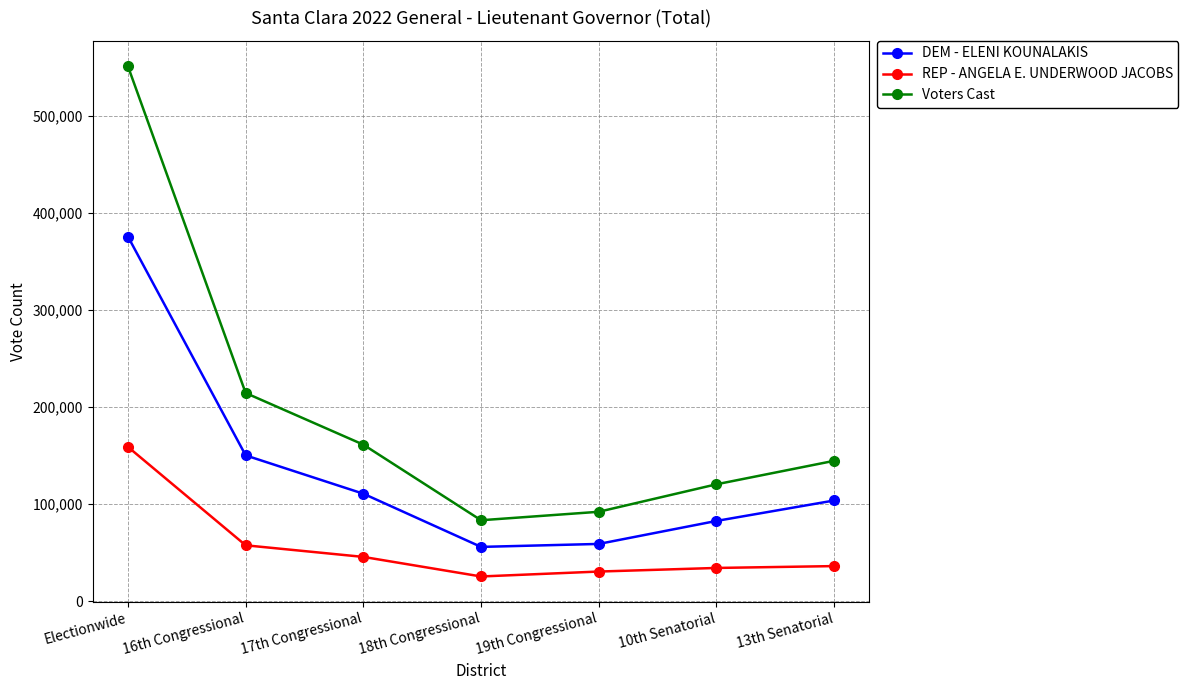

What is the highest value of the DEM - ELENI KOUNALAKIS series?

375311